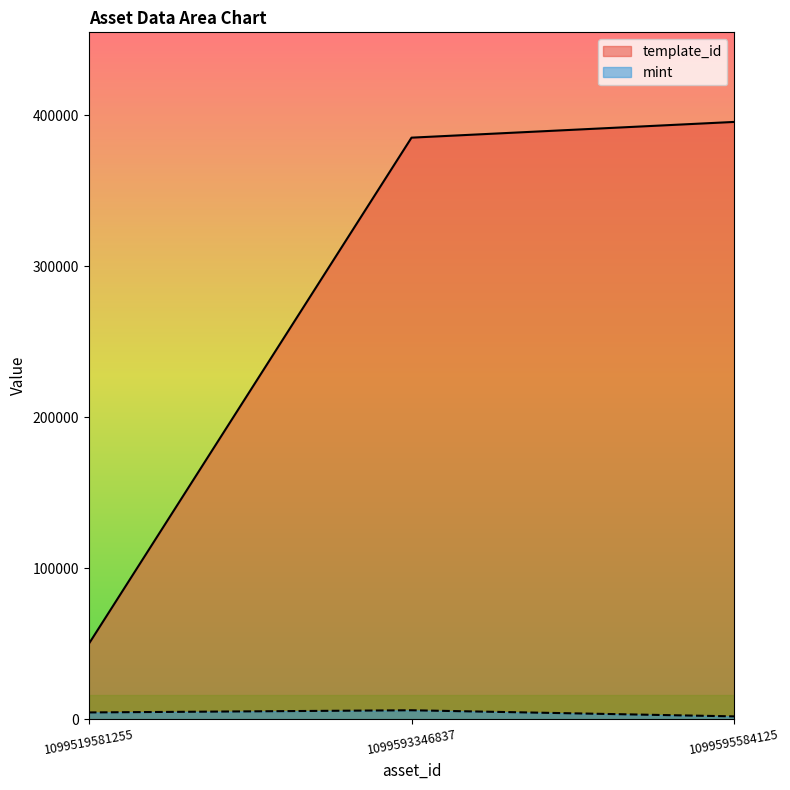

At which label is template_id closest to 222715?

1099593346837